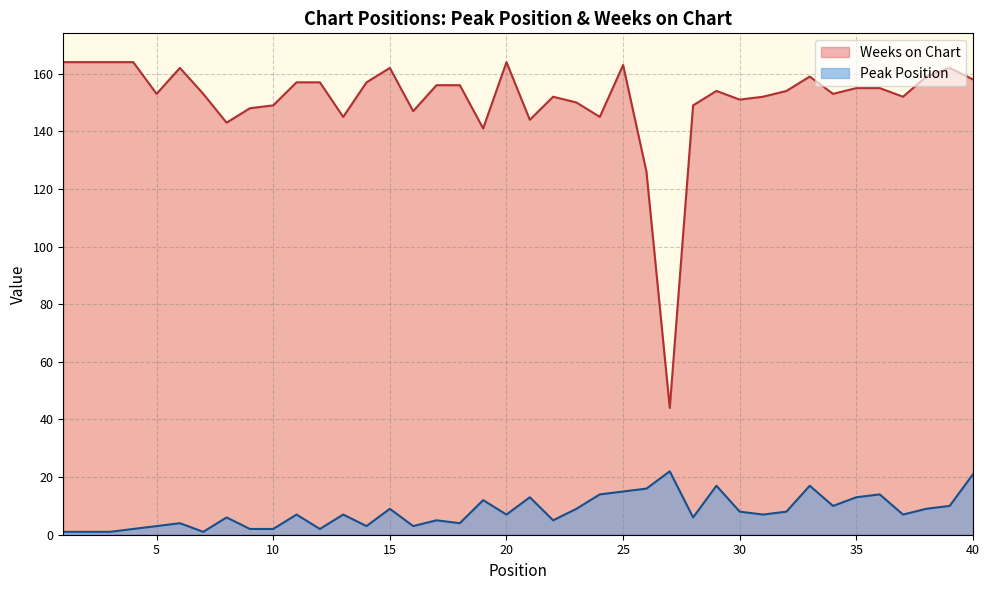

True or false: Weeks on Chart and Peak Position cross at least once.

False